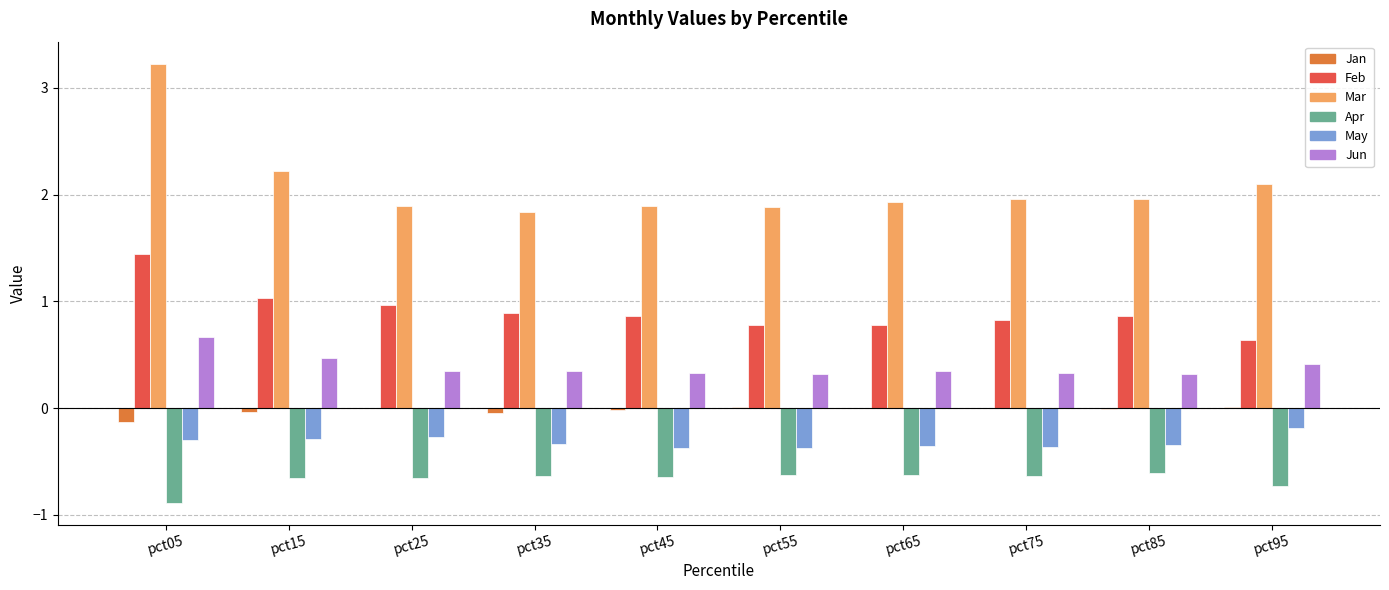

What are all the series names shown in the legend?

Jan, Feb, Mar, Apr, May, Jun